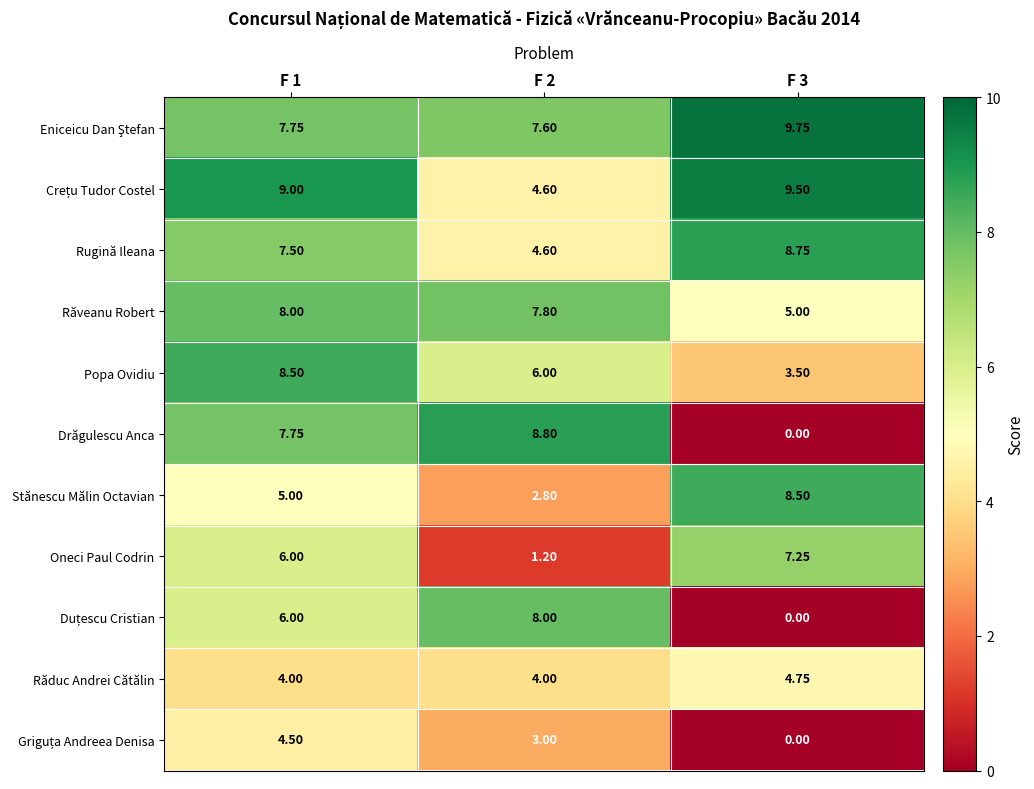

At which label is Popa Ovidiu closest to 6?

F 2